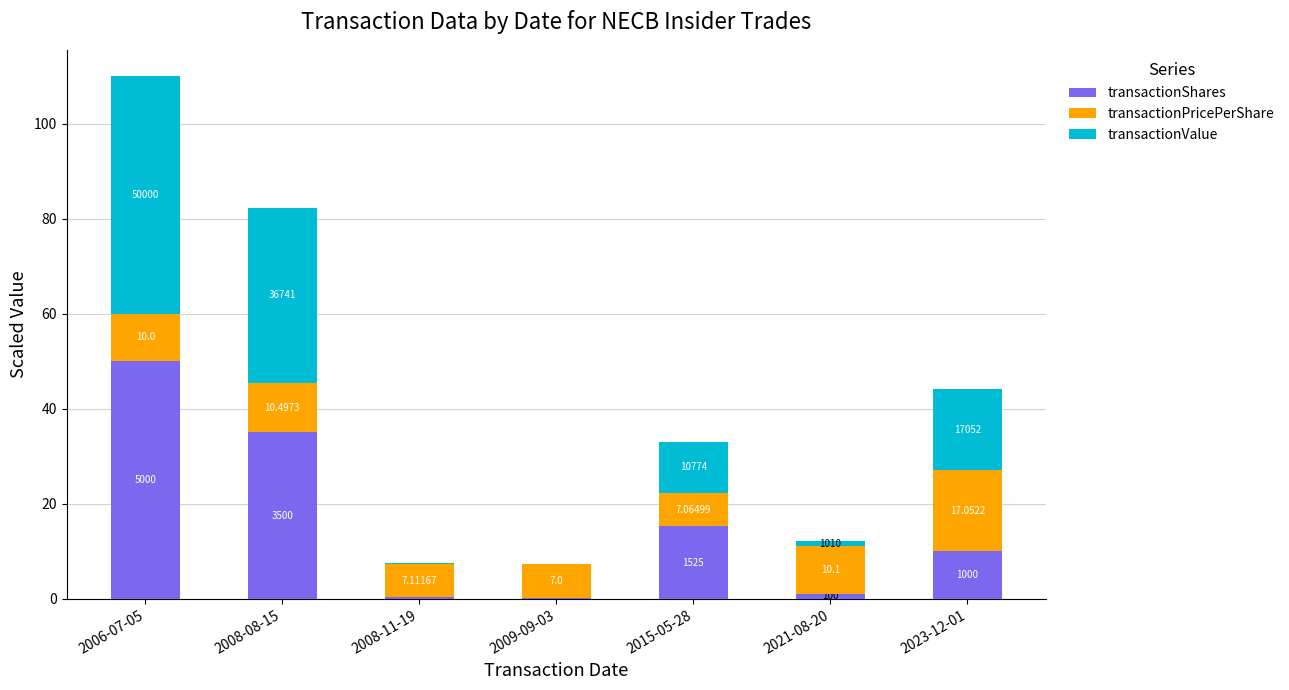

What is the difference between the maximum and minimum values in the transactionPricePerShare series?

10.1